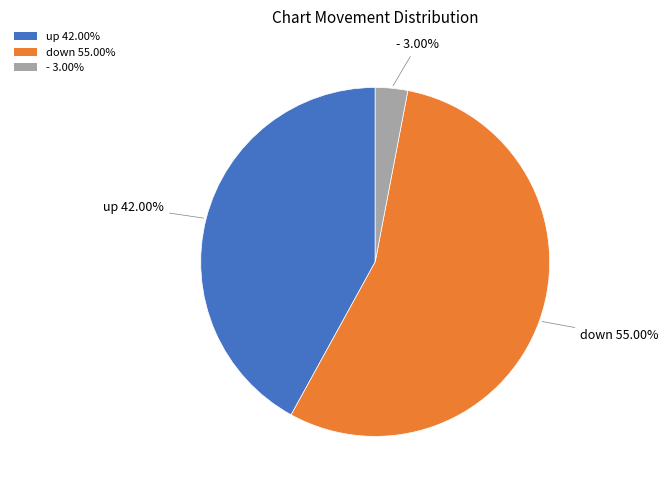

What percentage is the down slice, to the nearest percent?

55%